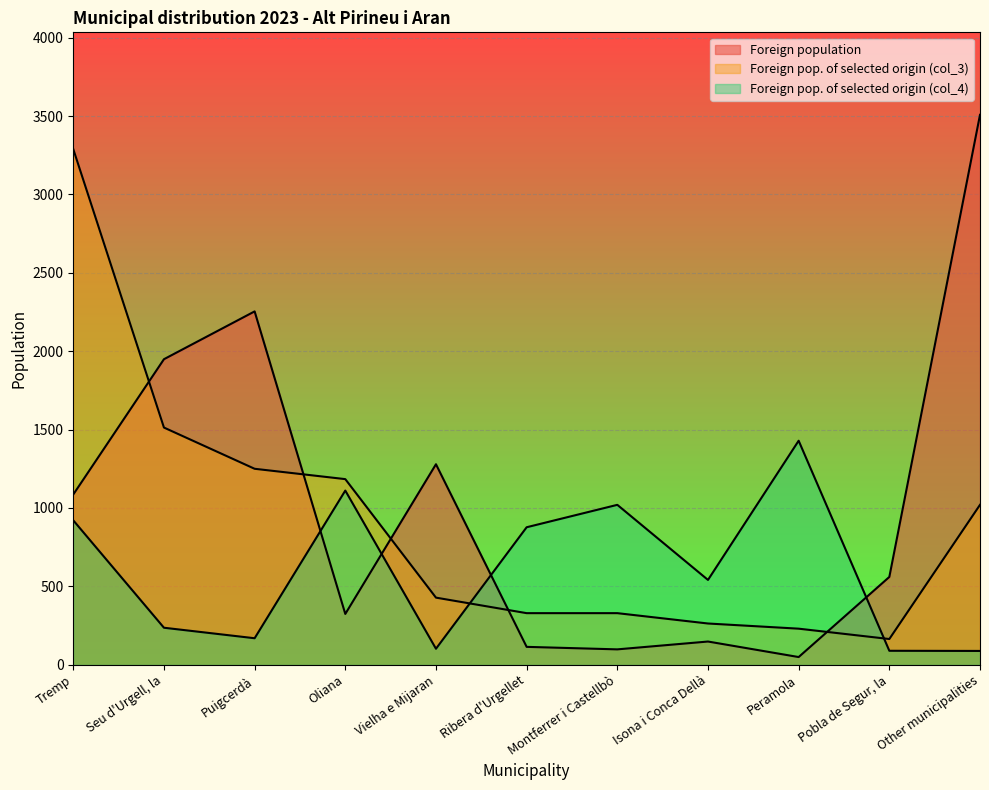

What are all the series names shown in the legend?

Foreign population, Foreign population of selected origin (col_3), Foreign population of selected origin (col_4)